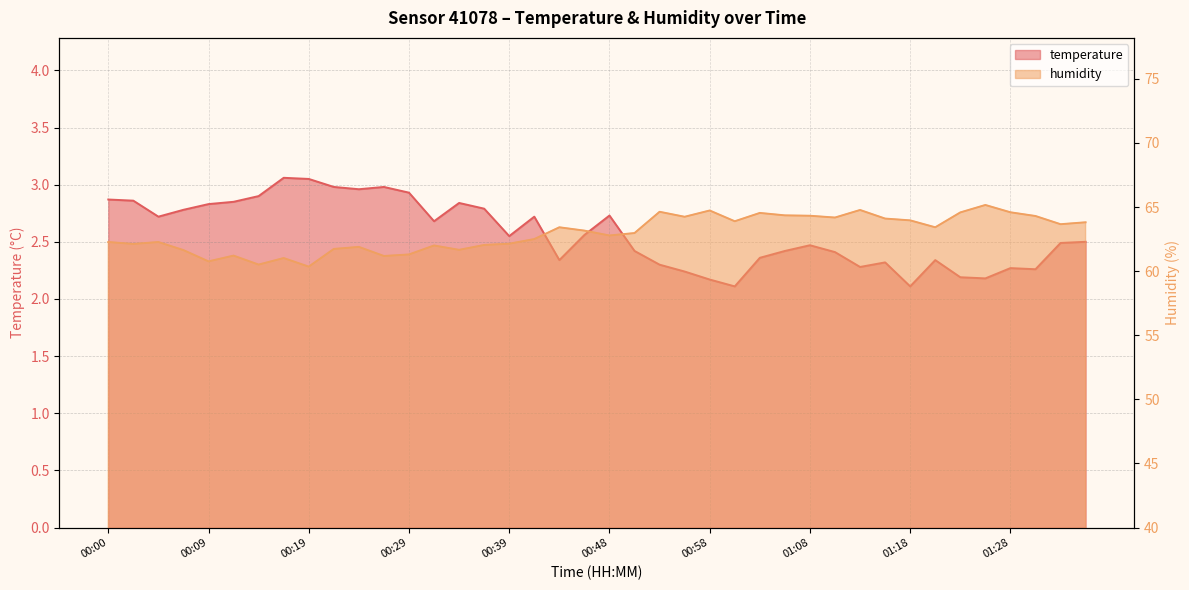

The value of humidity at 00:26 is 39.1. True or false?

False